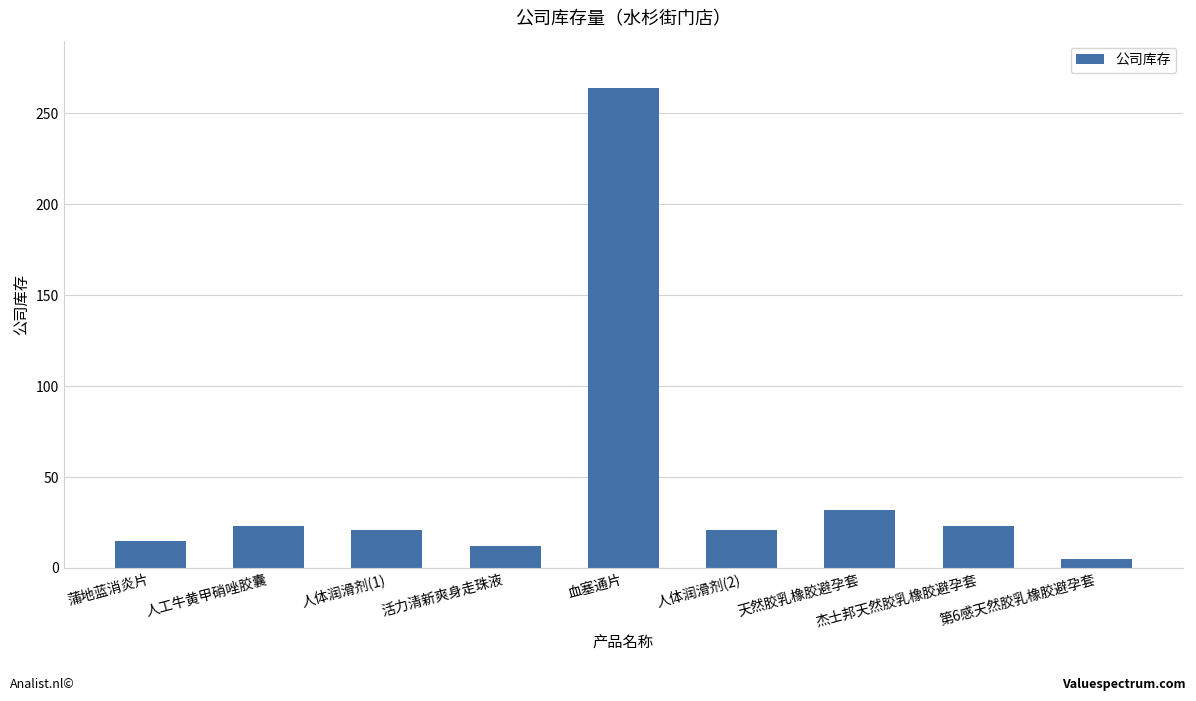

What is the sum of the values at 血塞通片 and 第6感天然胶乳橡胶避孕套?

269